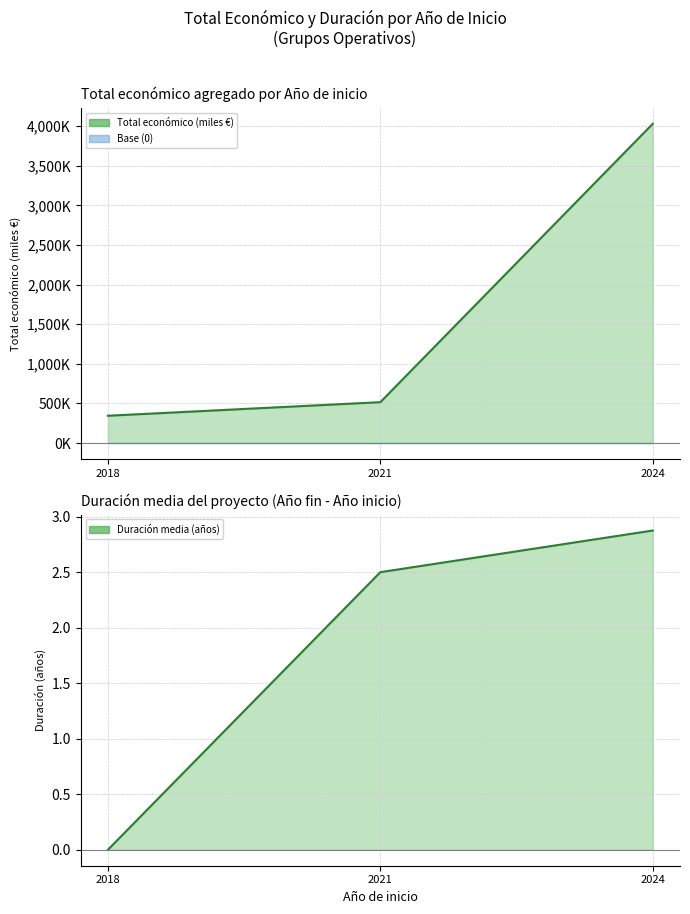

Which has a higher value, 2021 or 2024?

2024